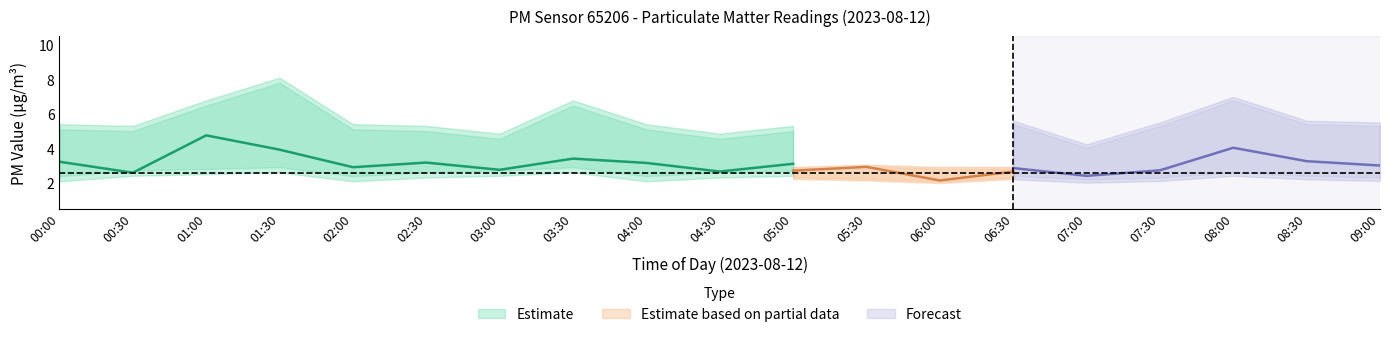

Is it true that P1_lower equals 3.9 at 05:00?

False